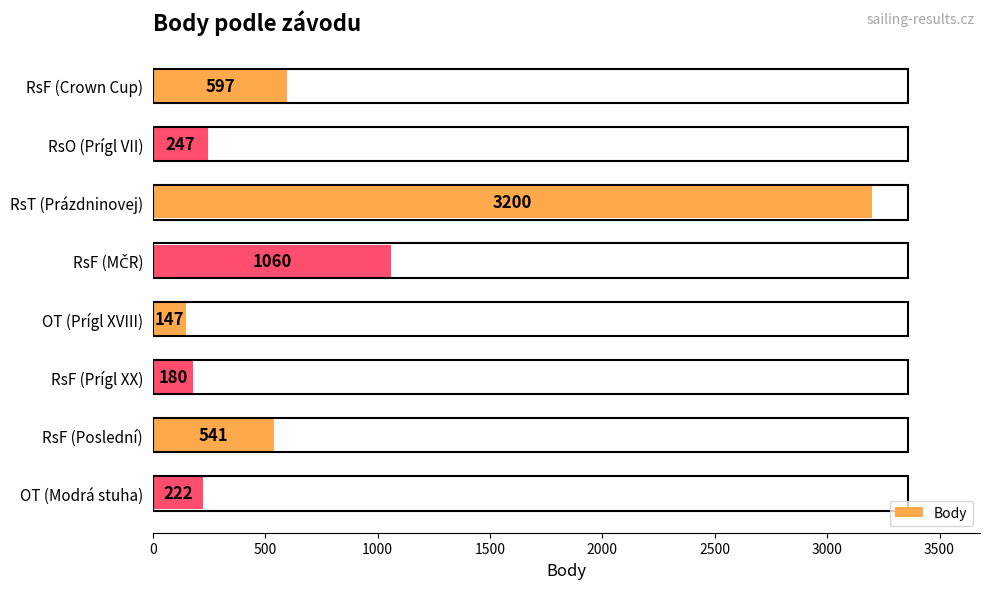

What is the difference between the second highest and second lowest values?

880